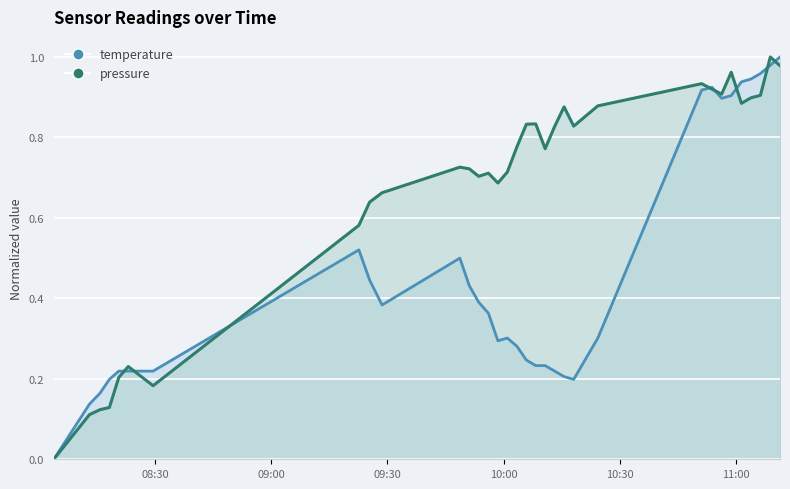

Reading right to left, list all the values displayed in this chart.

pressure: 2023-08-12T11:11:22=1.0	2023-08-12T11:08:52=1.0	2023-08-12T11:06:19=0.9	2023-08-12T11:03:51=0.9	2023-08-12T11:01:25=0.9	2023-08-12T10:58:47=1.0	2023-08-12T10:56:18=0.9	2023-08-12T10:53:49=0.9	2023-08-12T10:51:09=0.9	2023-08-12T10:24:21=0.9	2023-08-12T10:18:07=0.8	2023-08-12T10:15:38=0.9	2023-08-12T10:13:12=0.8	2023-08-12T10:10:45=0.8	2023-08-12T10:08:19=0.8	2023-08-12T10:05:54=0.8	2023-08-12T10:03:28=0.8	2023-08-12T10:00:59=0.7	2023-08-12T09:58:33=0.7	2023-08-12T09:56:06=0.7	2023-08-12T09:53:36=0.7	2023-08-12T09:51:10=0.7	2023-08-12T09:48:44=0.7	2023-08-12T09:28:39=0.7	2023-08-12T09:25:27=0.6	2023-08-12T09:22:40=0.6	2023-08-12T08:29:33=0.2	2023-08-12T08:23:08=0.2	2023-08-12T08:20:42=0.2	2023-08-12T08:18:16=0.1	2023-08-12T08:15:51=0.1	2023-08-12T08:13:07=0.1	2023-08-12T08:03:55=0.0
temperature: 2023-08-12T11:11:22=1.0	2023-08-12T11:08:52=1.0	2023-08-12T11:06:19=1.0	2023-08-12T11:03:51=0.9	2023-08-12T11:01:25=0.9	2023-08-12T10:58:47=0.9	2023-08-12T10:56:18=0.9	2023-08-12T10:53:49=0.9	2023-08-12T10:51:09=0.9	2023-08-12T10:24:21=0.3	2023-08-12T10:18:07=0.2	2023-08-12T10:15:38=0.2	2023-08-12T10:13:12=0.2	2023-08-12T10:10:45=0.2	2023-08-12T10:08:19=0.2	2023-08-12T10:05:54=0.2	2023-08-12T10:03:28=0.3	2023-08-12T10:00:59=0.3	2023-08-12T09:58:33=0.3	2023-08-12T09:56:06=0.4	2023-08-12T09:53:36=0.4	2023-08-12T09:51:10=0.4	2023-08-12T09:48:44=0.5	2023-08-12T09:28:39=0.4	2023-08-12T09:25:27=0.4	2023-08-12T09:22:40=0.5	2023-08-12T08:29:33=0.2	2023-08-12T08:23:08=0.2	2023-08-12T08:20:42=0.2	2023-08-12T08:18:16=0.2	2023-08-12T08:15:51=0.2	2023-08-12T08:13:07=0.1	2023-08-12T08:03:55=0.0